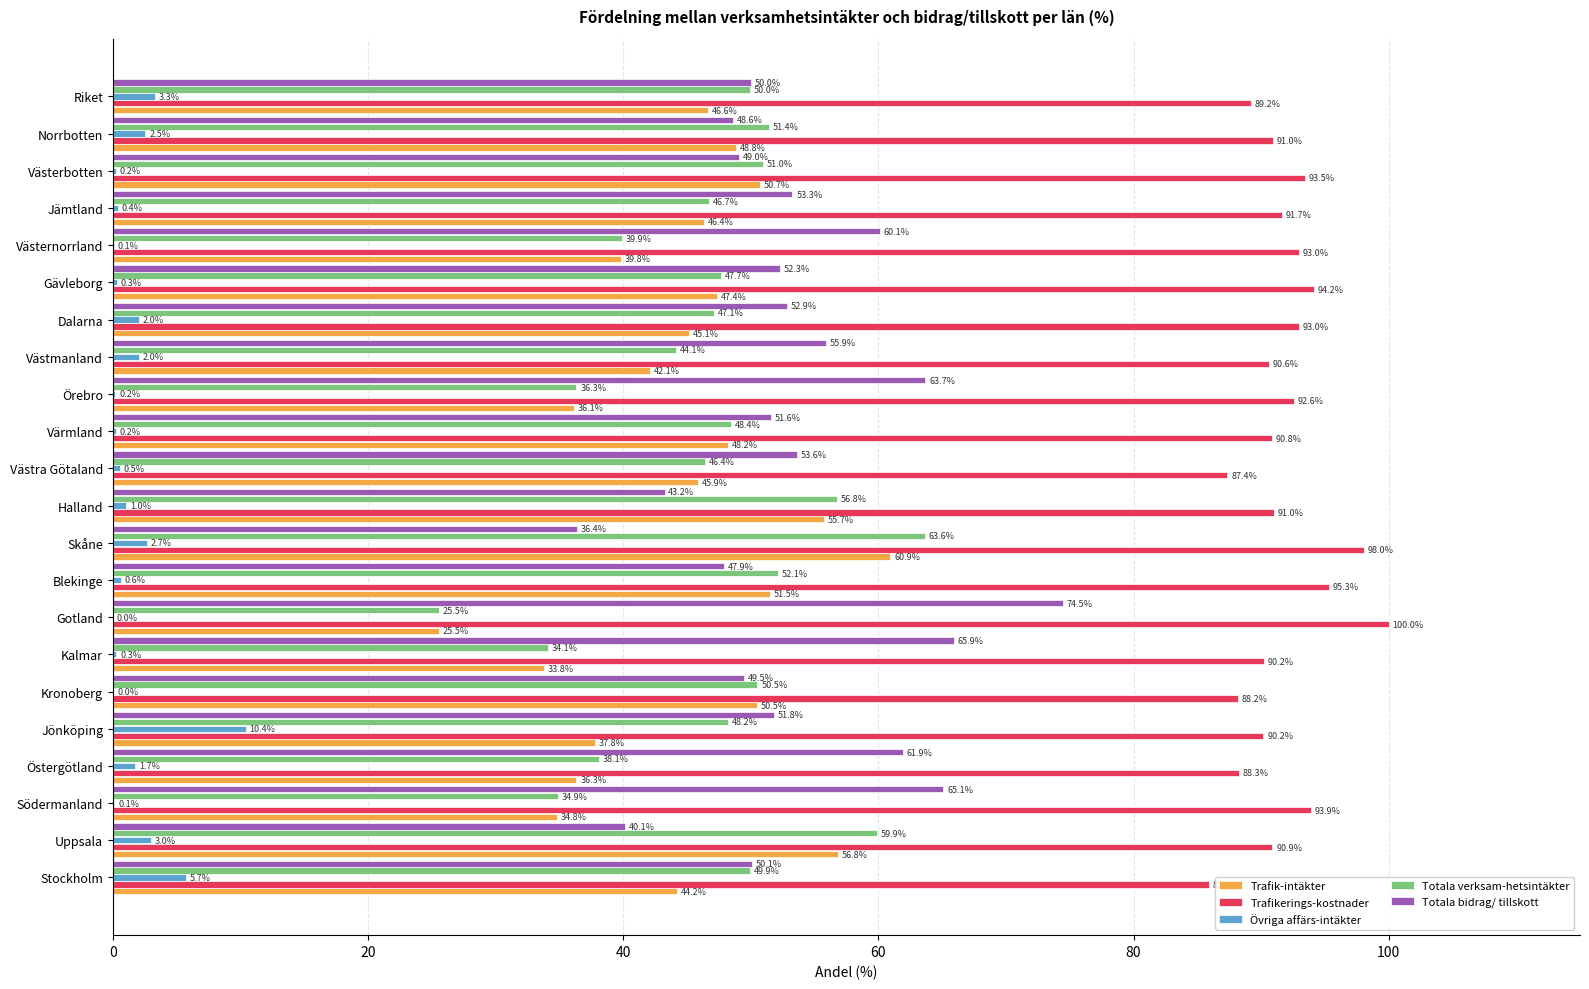

At which category is the sum across all series the highest?

Skåne